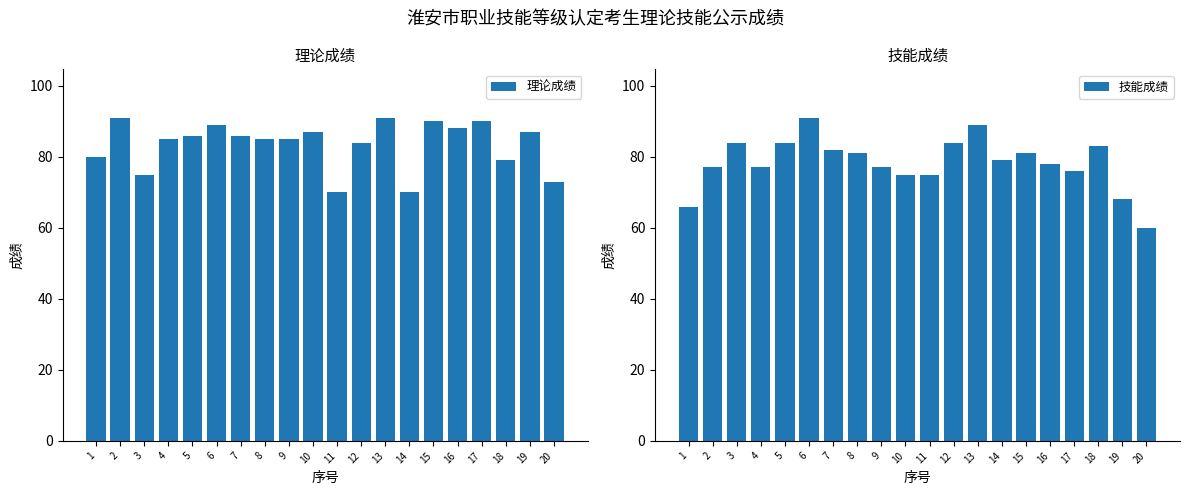

How many series are shown in this chart?

2